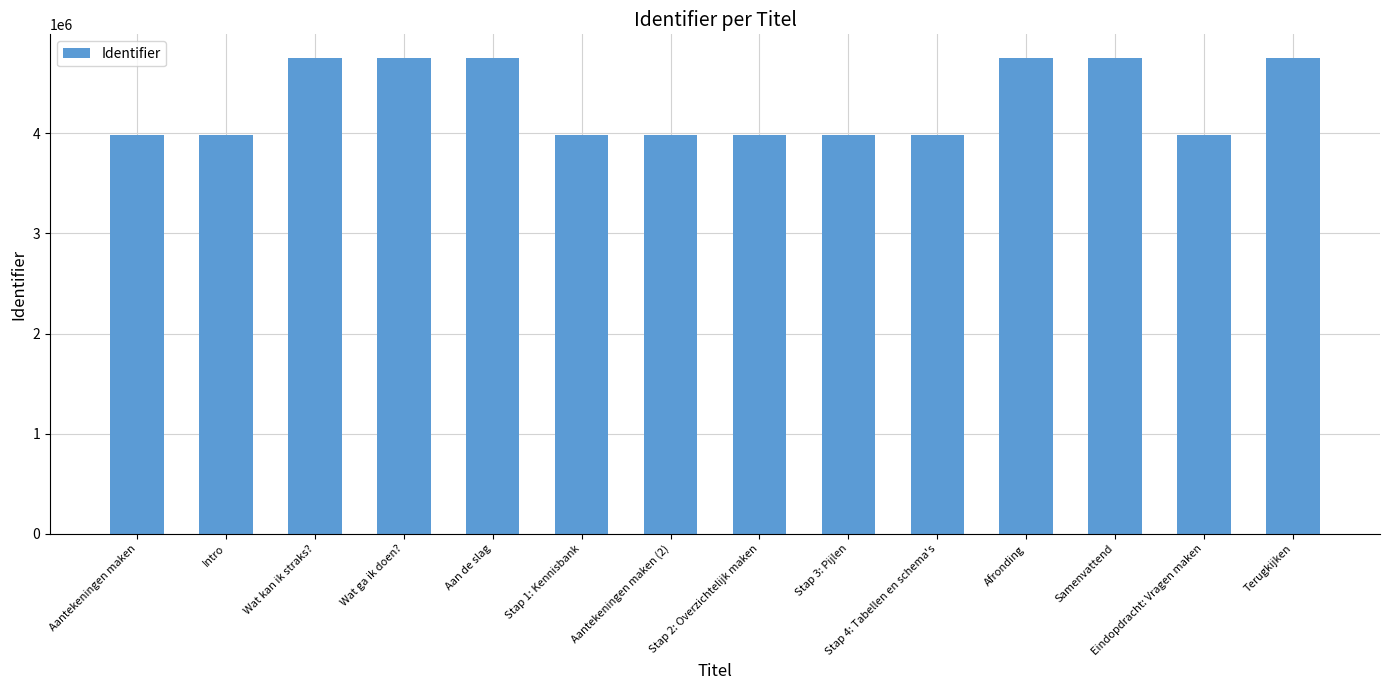

The chart shows a value of 4750022 at Wat ga ik doen?. True or false?

True